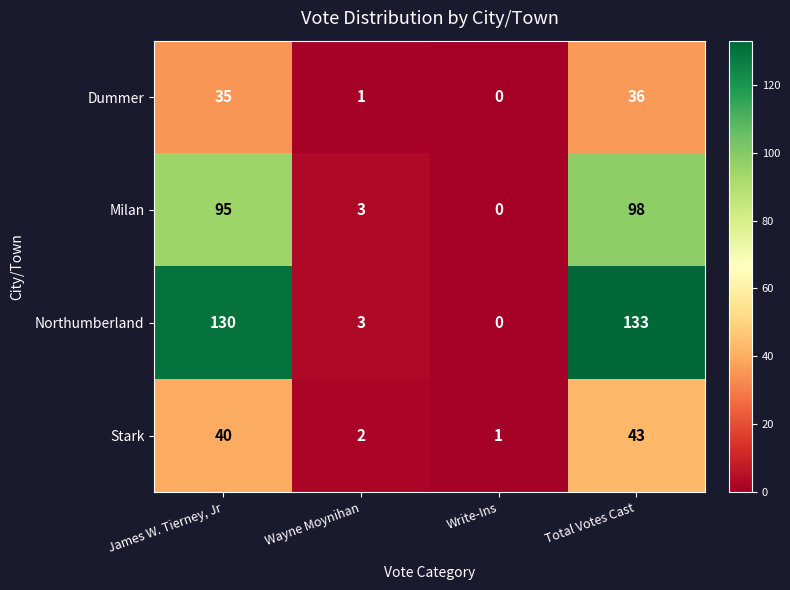

Reading left to right, list all the values displayed in this chart.

Dummer: 35	1	0	36
Milan: 95	3	0	98
Northumberland: 130	3	0	133
Stark: 40	2	1	43